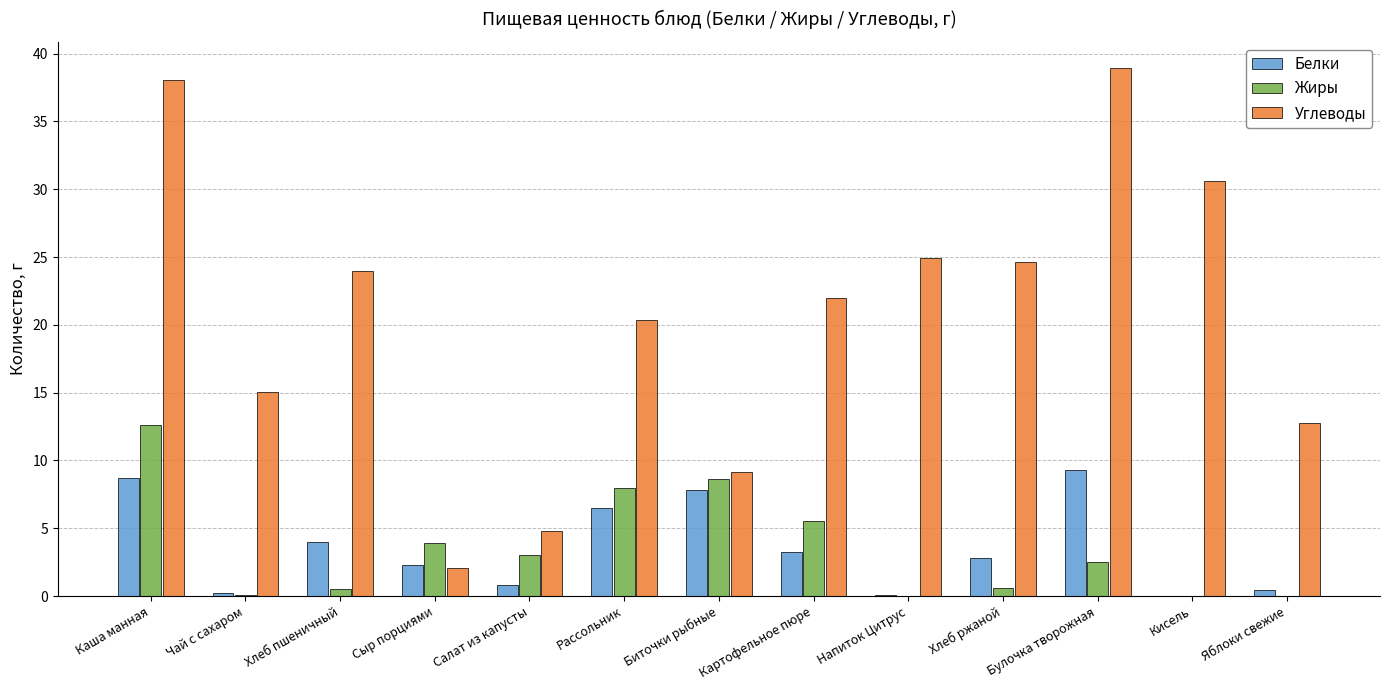

Which series has the largest total across all categories?

Углеводы